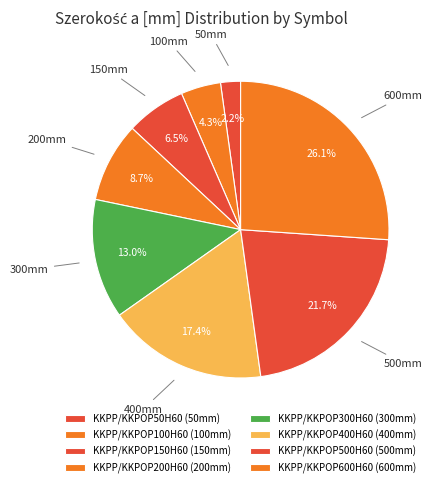

Which category has the biggest portion of the pie?

KKPP/KKPOP600H60